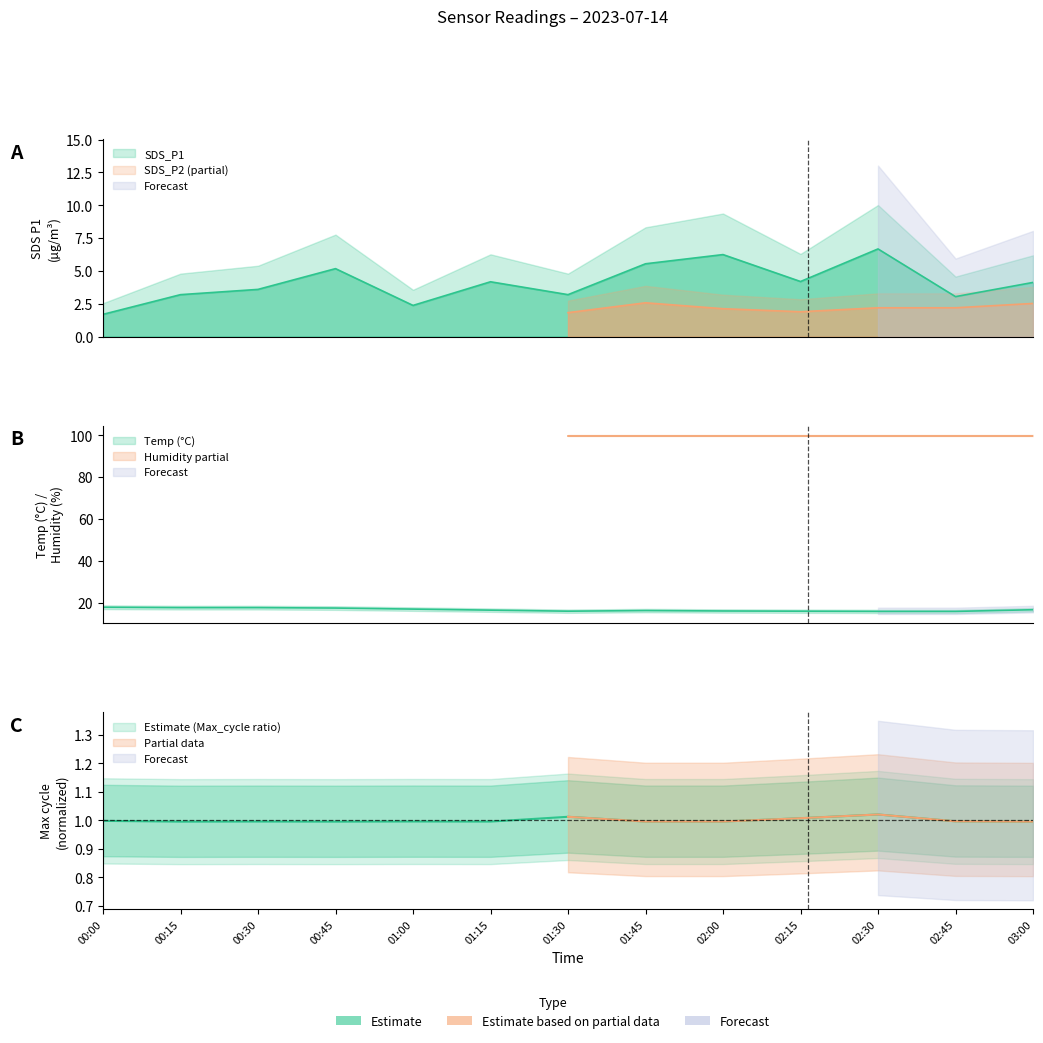

In Temp, how many points are higher than both neighbors (excluding endpoints)?

1